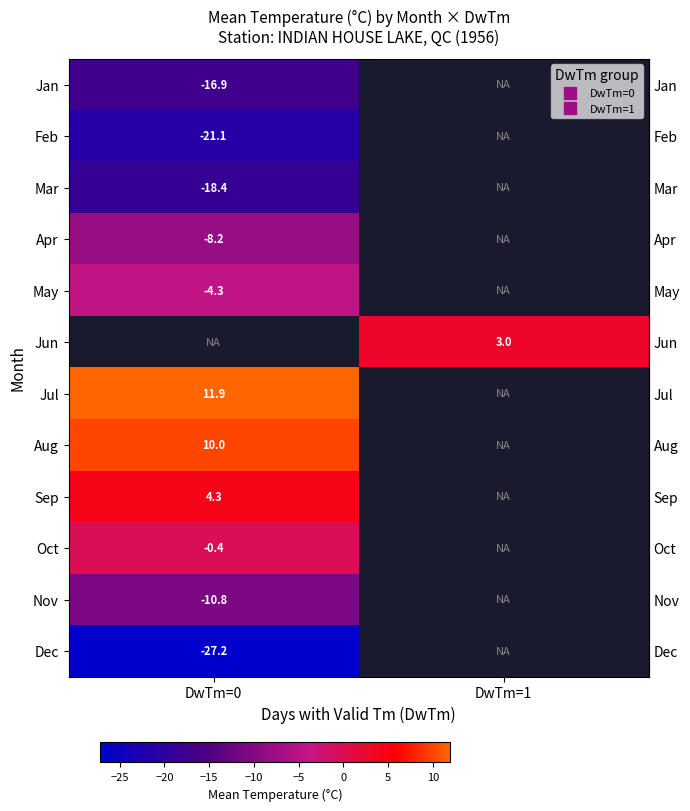

How many series are shown in this chart?

12